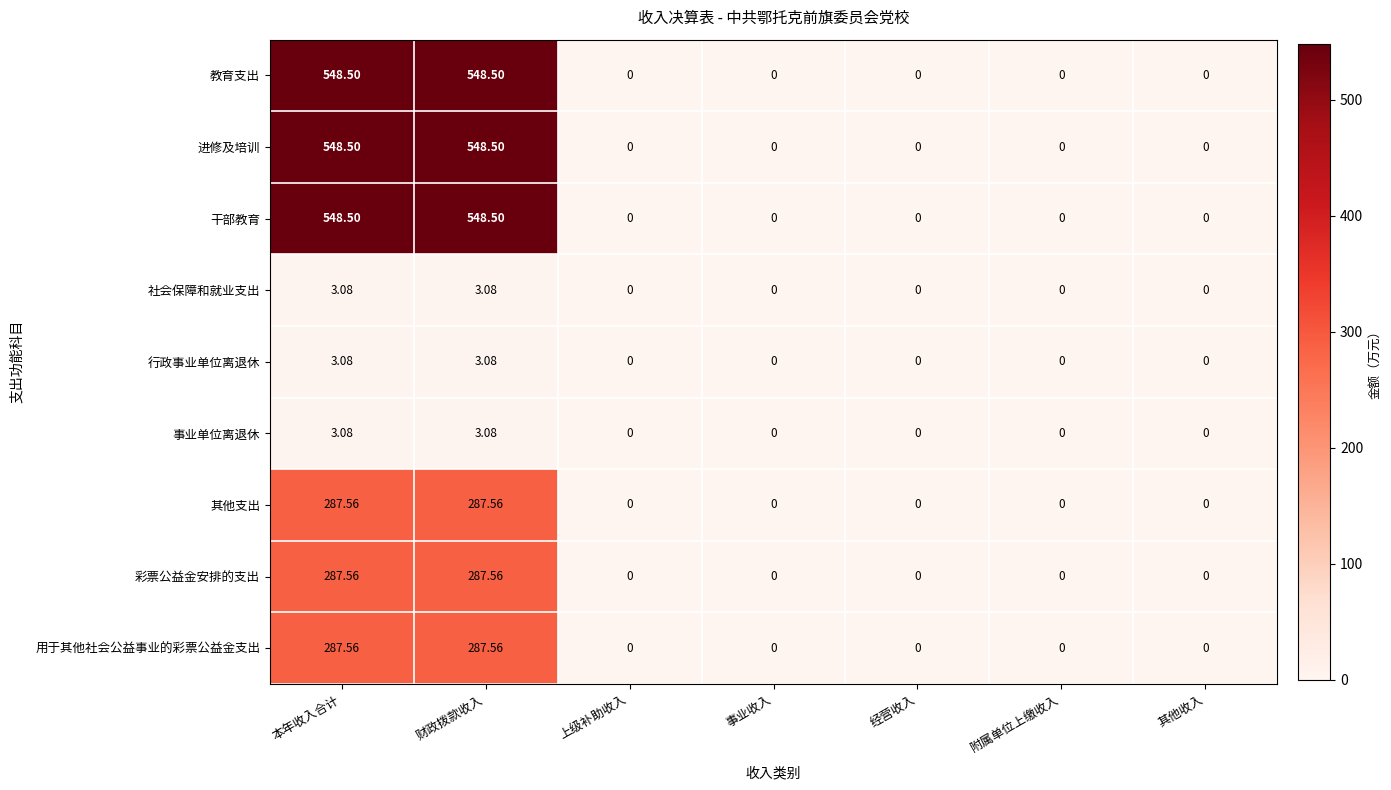

Reading left to right, transcribe all the data shown in this chart.

教育支出: 本年收入合计=548.5	财政拨款收入=548.5	上级补助收入=0.0	事业收入=0.0	经营收入=0.0	附属单位上缴收入=0.0	其他收入=0.0
进修及培训: 本年收入合计=548.5	财政拨款收入=548.5	上级补助收入=0.0	事业收入=0.0	经营收入=0.0	附属单位上缴收入=0.0	其他收入=0.0
干部教育: 本年收入合计=548.5	财政拨款收入=548.5	上级补助收入=0.0	事业收入=0.0	经营收入=0.0	附属单位上缴收入=0.0	其他收入=0.0
社会保障和就业支出: 本年收入合计=3.1	财政拨款收入=3.1	上级补助收入=0.0	事业收入=0.0	经营收入=0.0	附属单位上缴收入=0.0	其他收入=0.0
行政事业单位离退休: 本年收入合计=3.1	财政拨款收入=3.1	上级补助收入=0.0	事业收入=0.0	经营收入=0.0	附属单位上缴收入=0.0	其他收入=0.0
事业单位离退休: 本年收入合计=3.1	财政拨款收入=3.1	上级补助收入=0.0	事业收入=0.0	经营收入=0.0	附属单位上缴收入=0.0	其他收入=0.0
其他支出: 本年收入合计=287.6	财政拨款收入=287.6	上级补助收入=0.0	事业收入=0.0	经营收入=0.0	附属单位上缴收入=0.0	其他收入=0.0
彩票公益金安排的支出: 本年收入合计=287.6	财政拨款收入=287.6	上级补助收入=0.0	事业收入=0.0	经营收入=0.0	附属单位上缴收入=0.0	其他收入=0.0
用于其他社会公益事业的彩票公益金支出: 本年收入合计=287.6	财政拨款收入=287.6	上级补助收入=0.0	事业收入=0.0	经营收入=0.0	附属单位上缴收入=0.0	其他收入=0.0